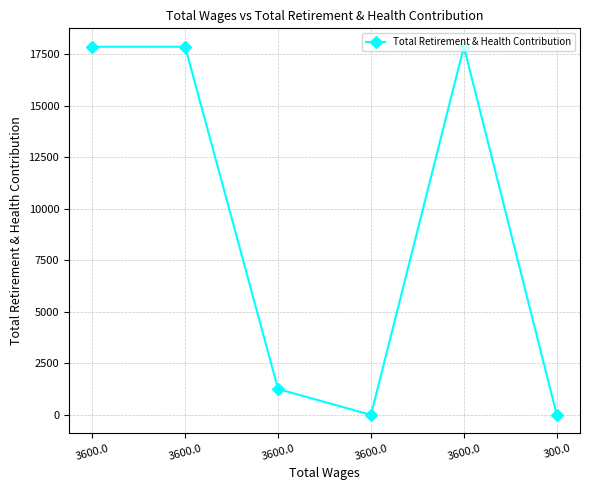

Does the chart display data point markers on the line(s)?

Yes